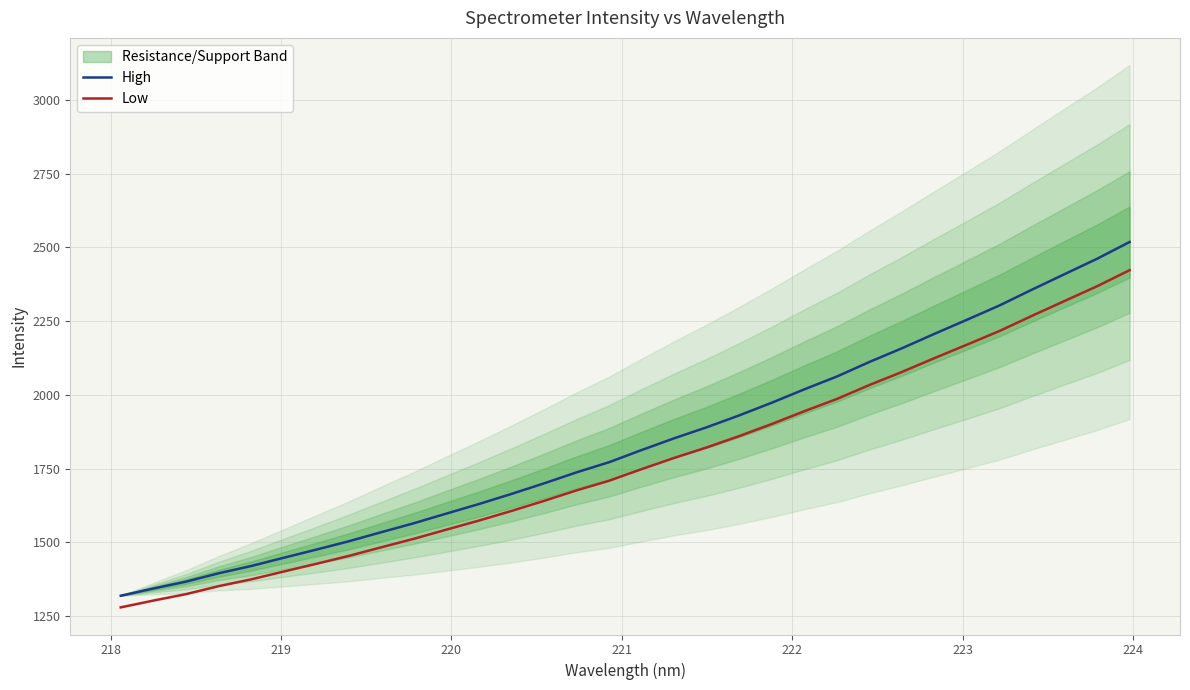

What is the difference between the second highest and minimum values in the Low series?

1088.6